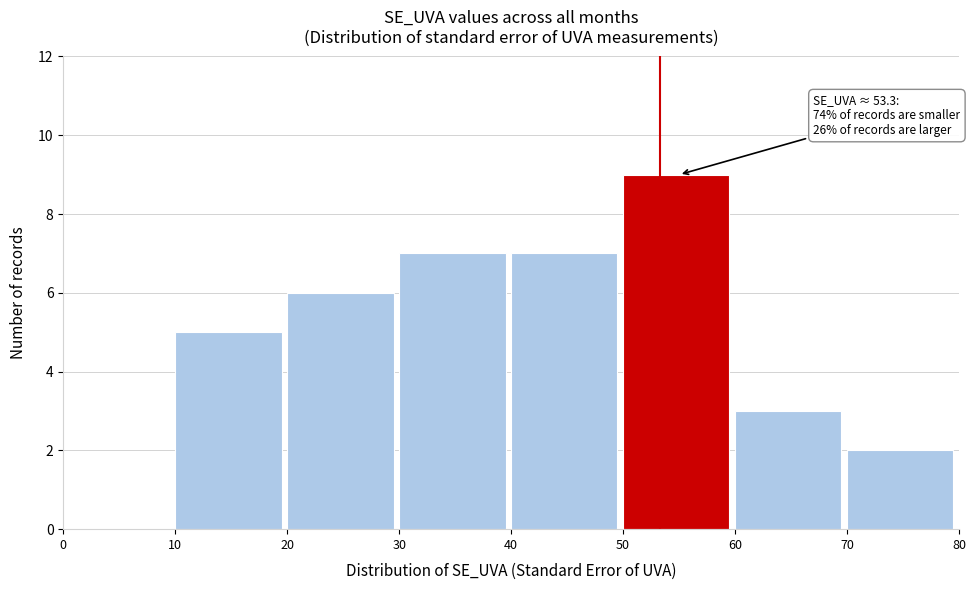

Which range on the x-axis has the tallest bar?

50 to 60